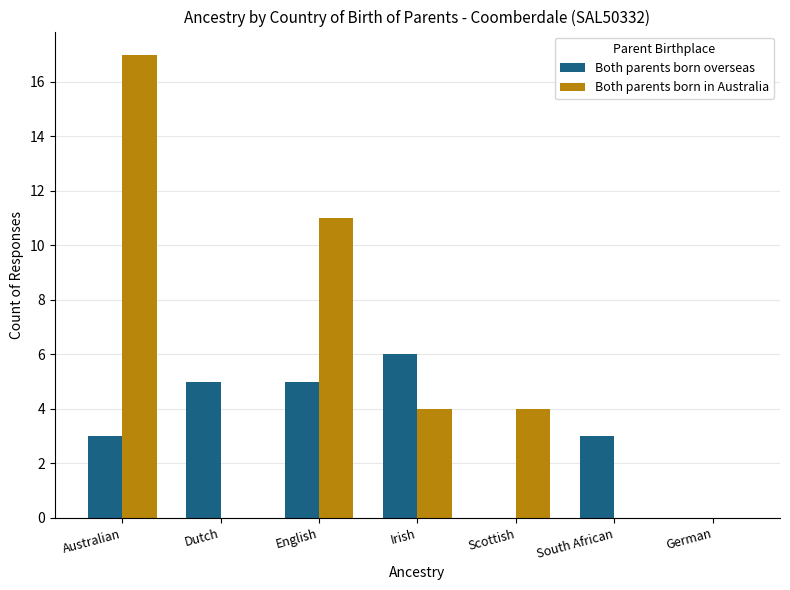

Reading left to right, transcribe all the data shown in this chart.

Both parents born overseas: 3	5	5	6	0	3	0
Both parents born in Australia: 17	0	11	4	4	0	0